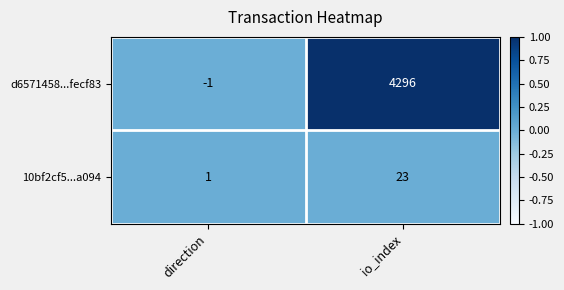

Which series has the largest range (max minus min)?

d6571458...fecf83